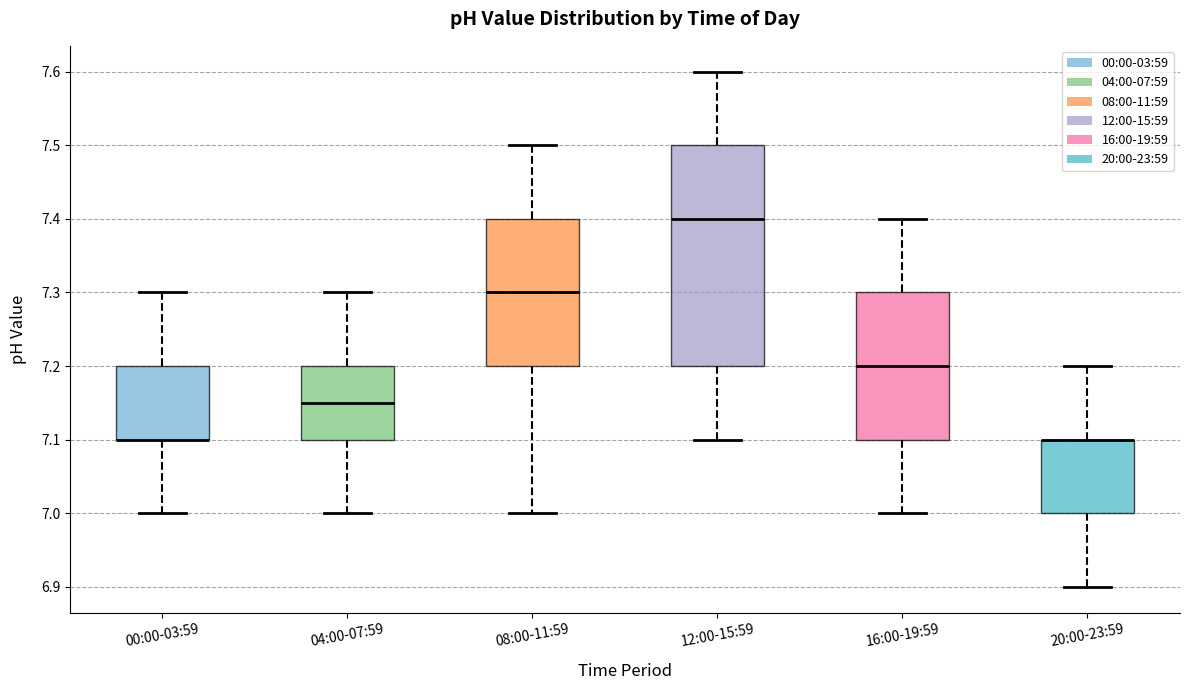

Where is the upper edge of the box for 08:00-11:59 on the y-axis? The values are not printed on the chart, so give them approximately, as read against the axis.

7.40